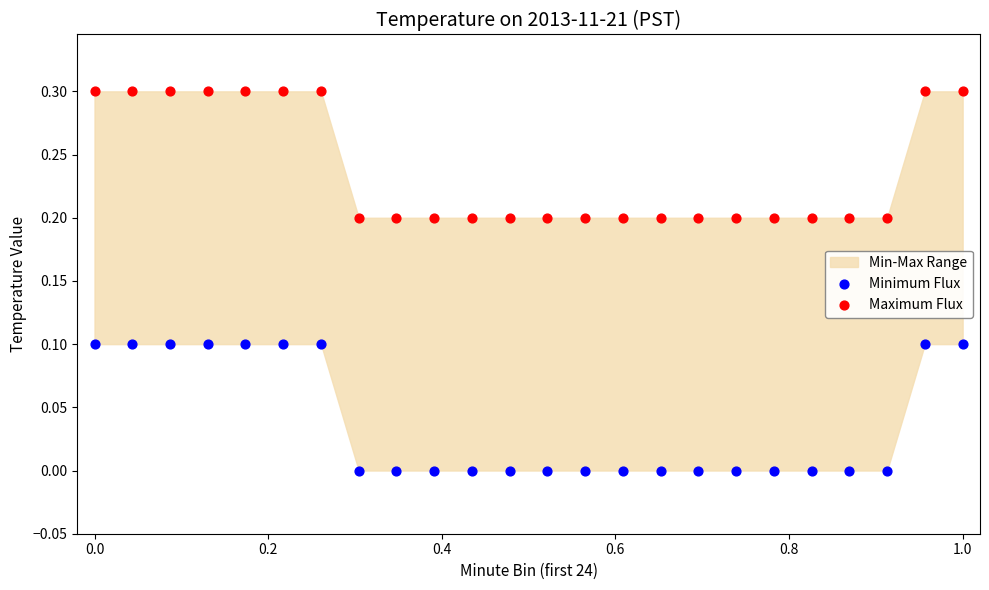

Which series contains the lowest Y value?

Minimum Flux